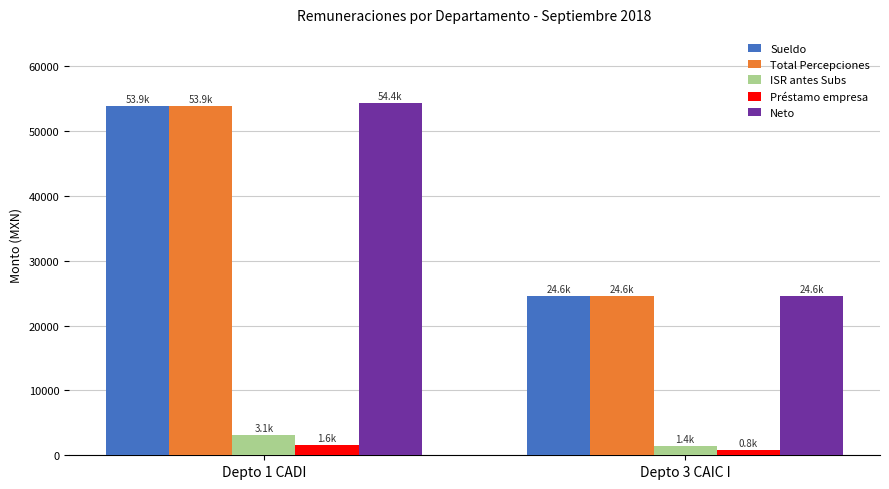

Reading left to right, extract all data points from this chart.

Sueldo: Depto 1 CADI=53890.2	Depto 3 CAIC I=24609.4
Total Percepciones: Depto 1 CADI=53890.2	Depto 3 CAIC I=24609.4
ISR antes Subs: Depto 1 CADI=3103.7	Depto 3 CAIC I=1421.5
Préstamo empresa: Depto 1 CADI=1560.0	Depto 3 CAIC I=780.0
Neto: Depto 1 CADI=54356.0	Depto 3 CAIC I=24644.6